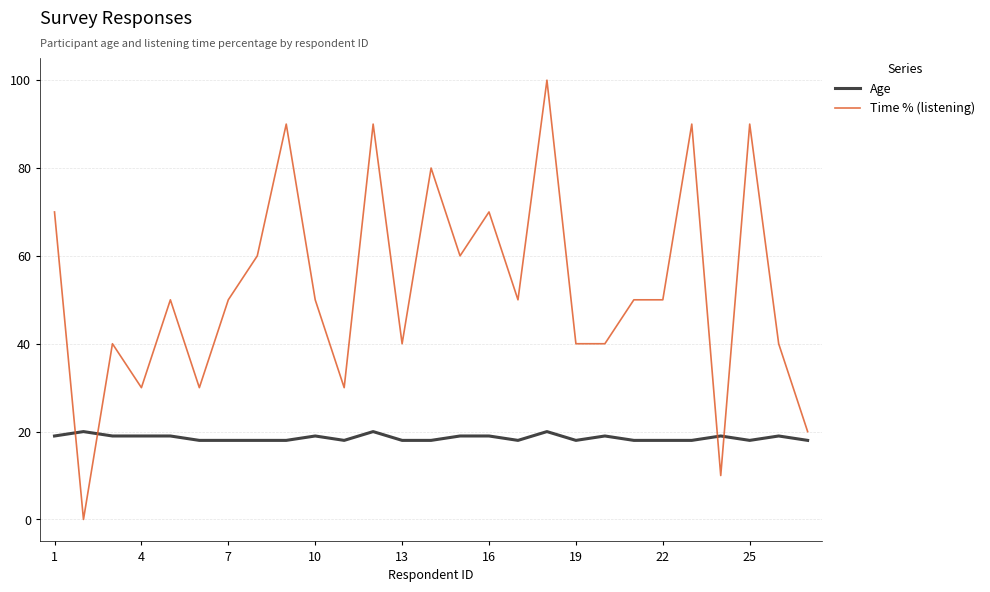

What is the greatest value displayed?

100